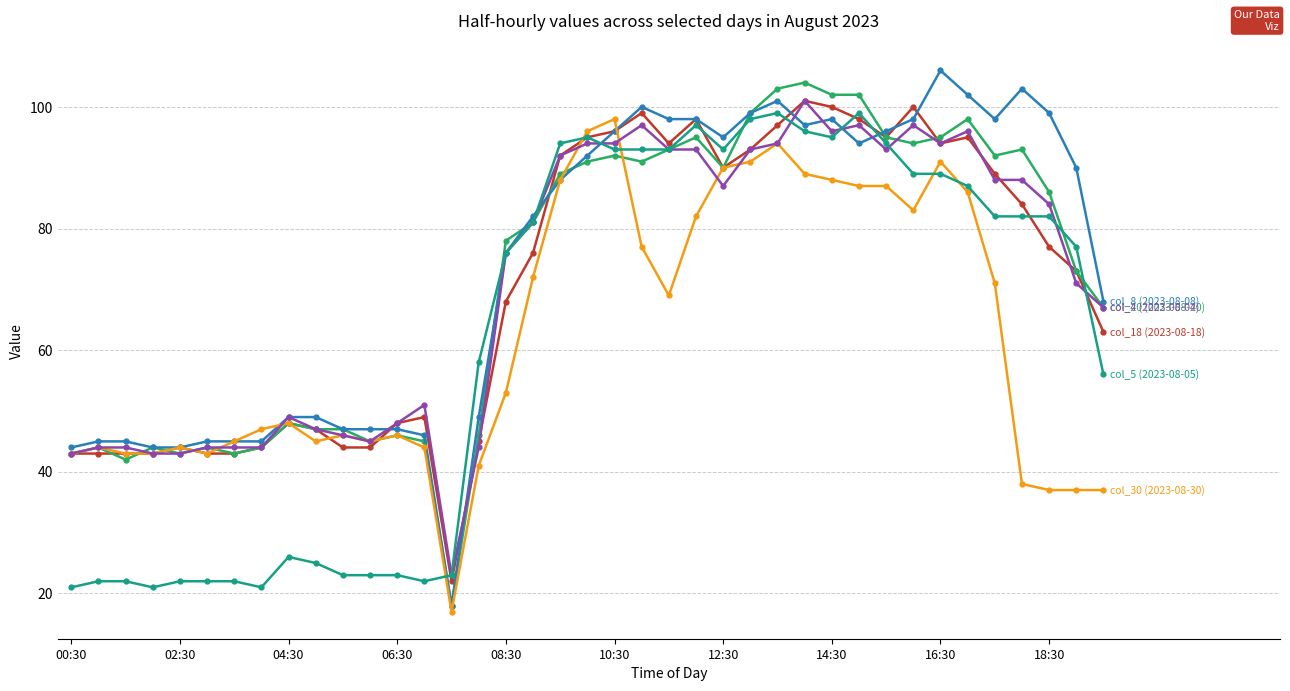

What is the greatest value displayed?

106